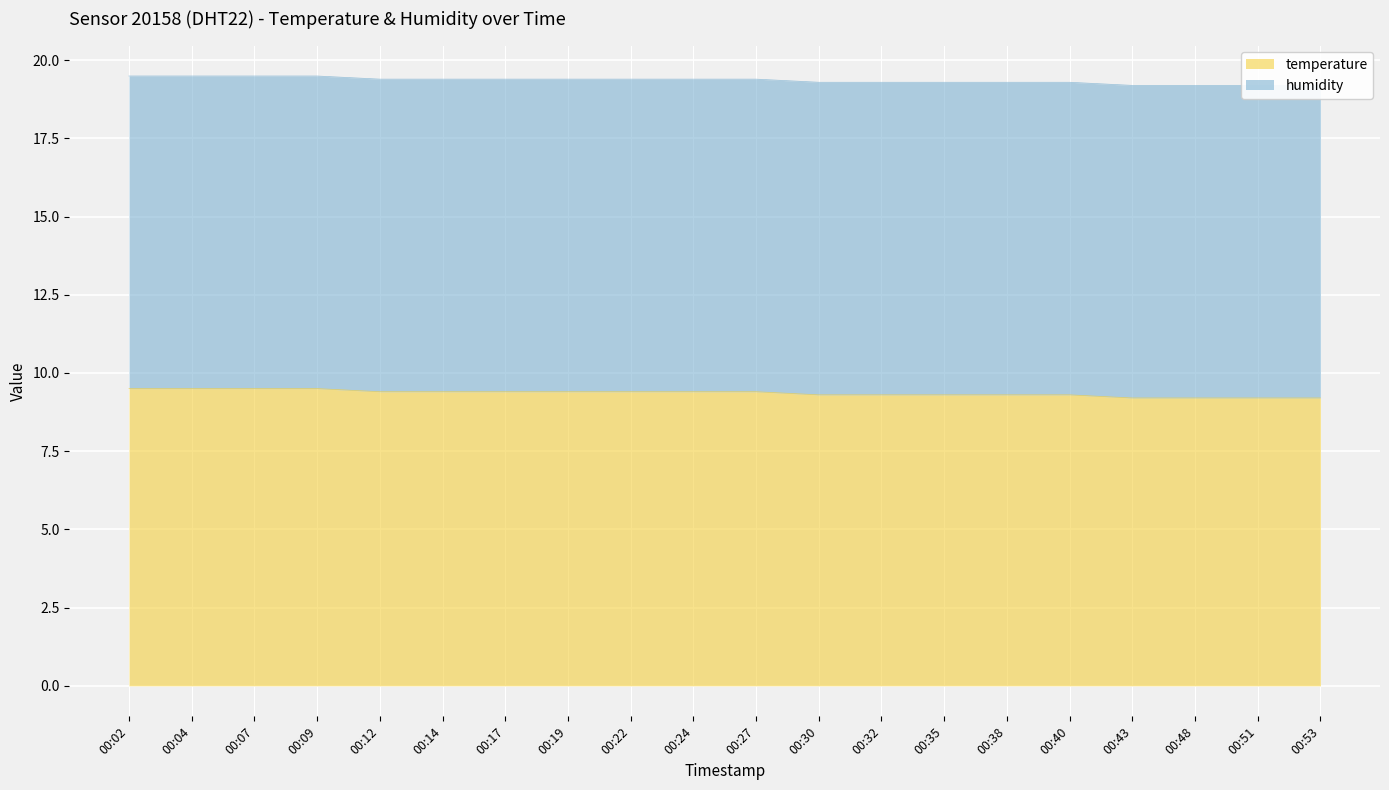

Count the values in the range 9 to 10.

20